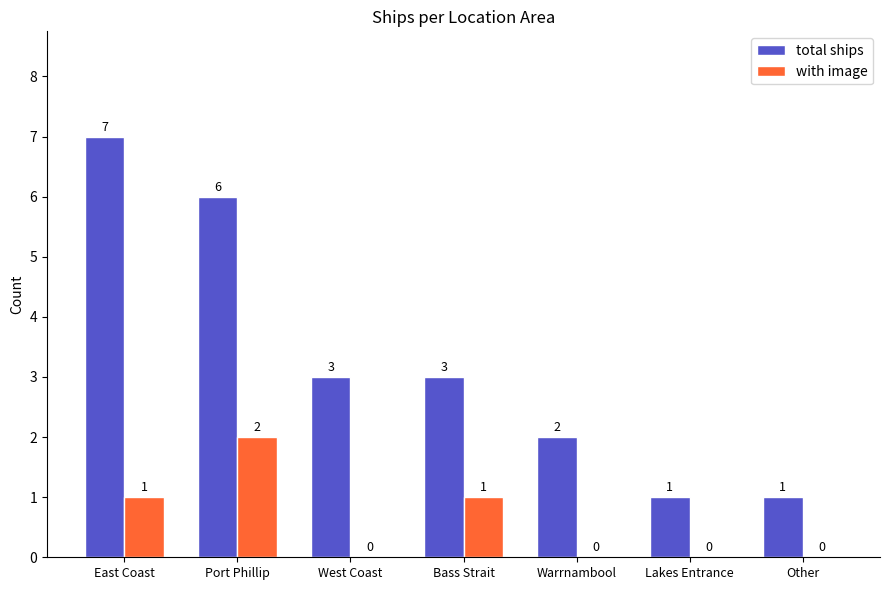

How many total ships values are between 1 and 6?

6